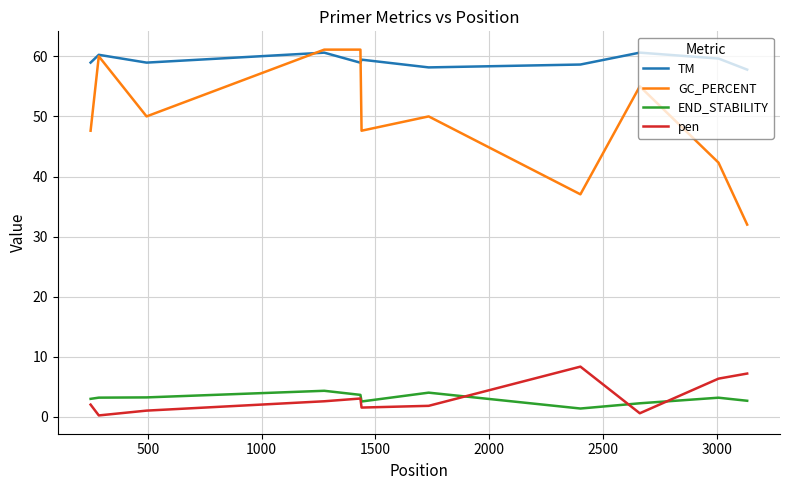

What is the maximum value for TM?

60.6